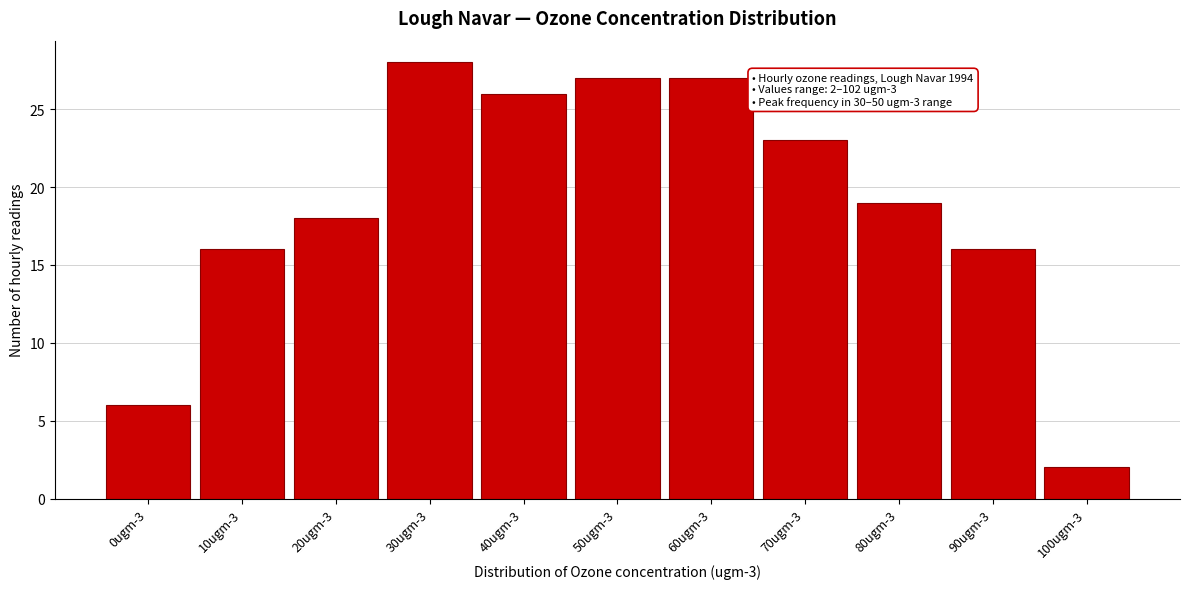

Reading left to right, extract all data points from this chart.

0ugm-3=6	10ugm-3=16	20ugm-3=18	30ugm-3=28	40ugm-3=26	50ugm-3=27	60ugm-3=27	70ugm-3=23	80ugm-3=19	90ugm-3=16	100ugm-3=2